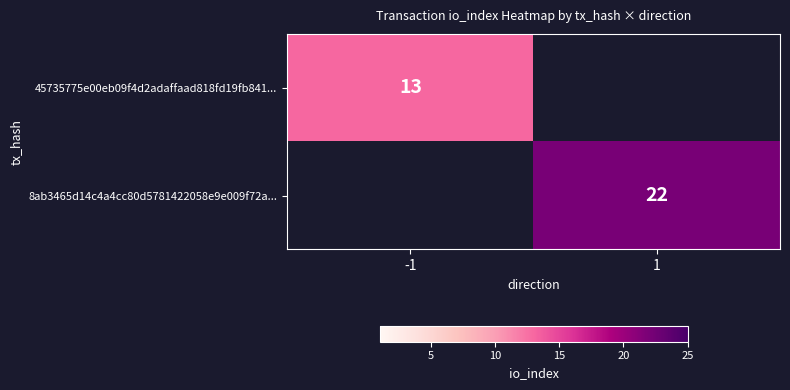

What is the total value across all series at -1?

13